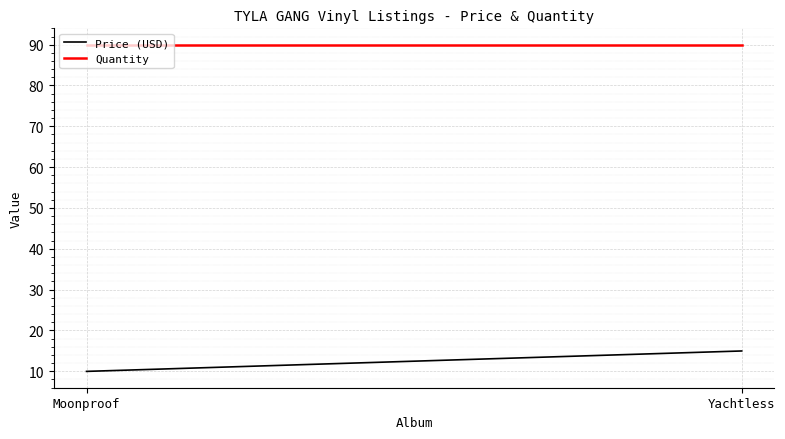

The value of Quantity at Moonproof is 124.6. True or false?

False